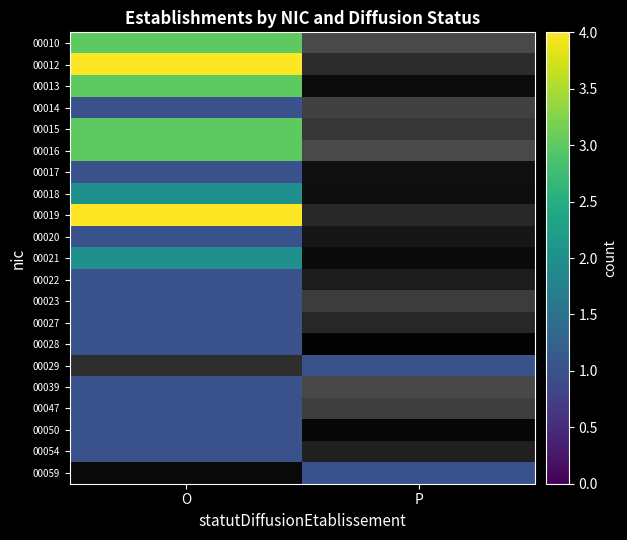

What is the sum of the 00014 values at O and P?

1